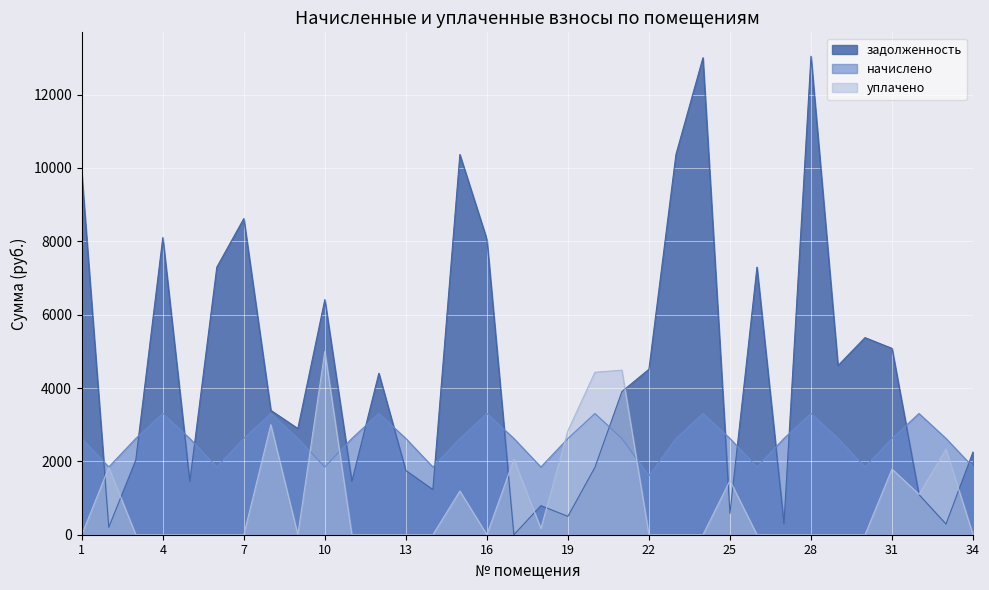

What is the difference between the maximum and minimum values in the уплачено series?

5000.0